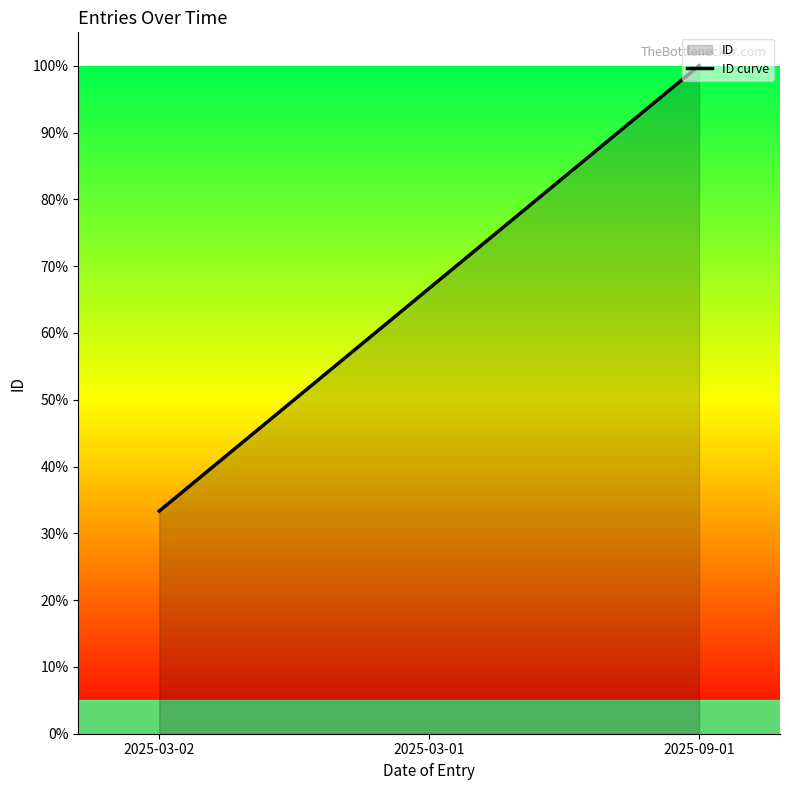

Between 2025-03-01 and 2025-03-02, which is larger?

2025-03-01